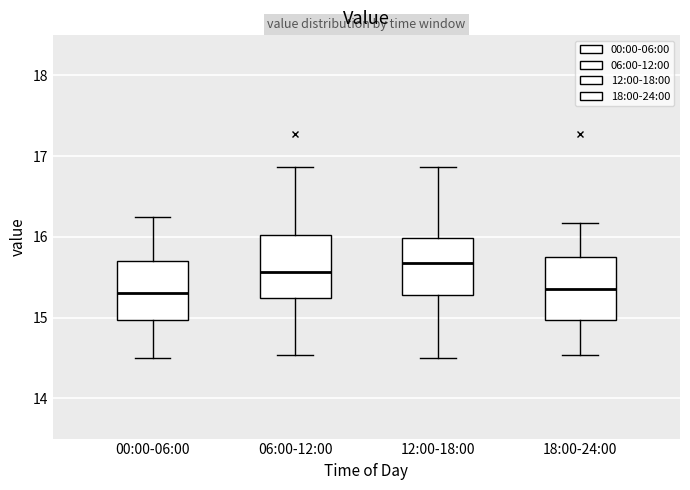

Where is the lower edge of the box for 12:00-18:00 on the y-axis? The values are not printed on the chart, so give them approximately, as read against the axis.

15.3